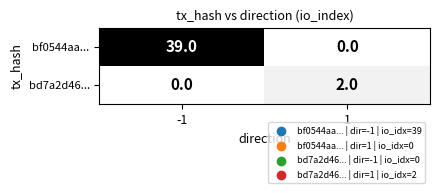

Reading left to right, transcribe all the data shown in this chart.

bf0544aa...: -1=39	1=0
bd7a2d46...: -1=0	1=2